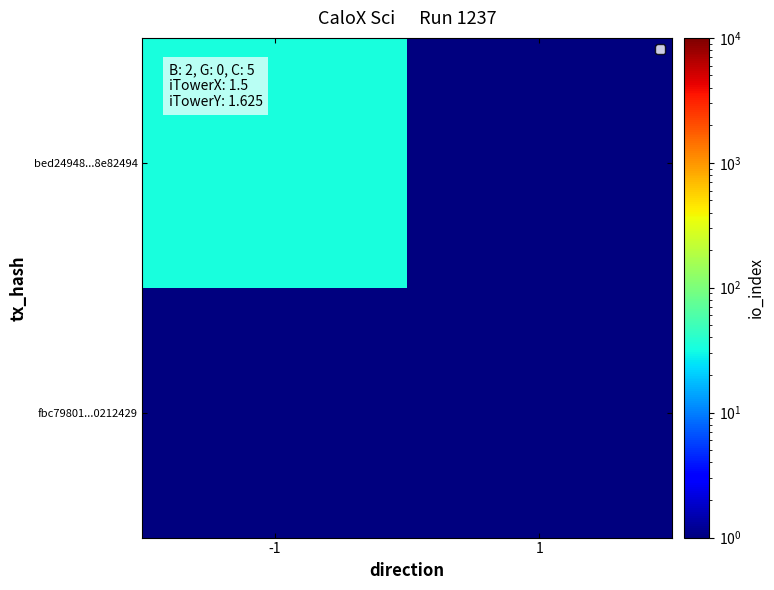

Count the number of categories in the chart.

2